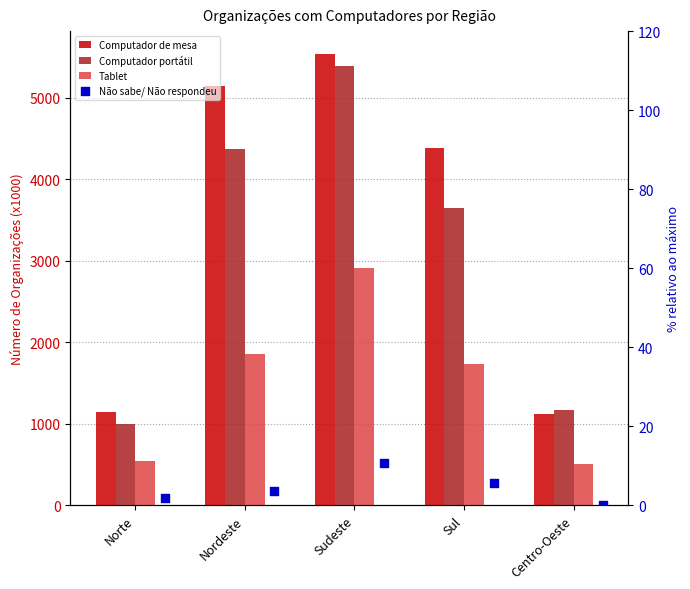

Is the value of Computador portátil at Nordeste greater than the value of Computador de mesa at Sudeste?

No